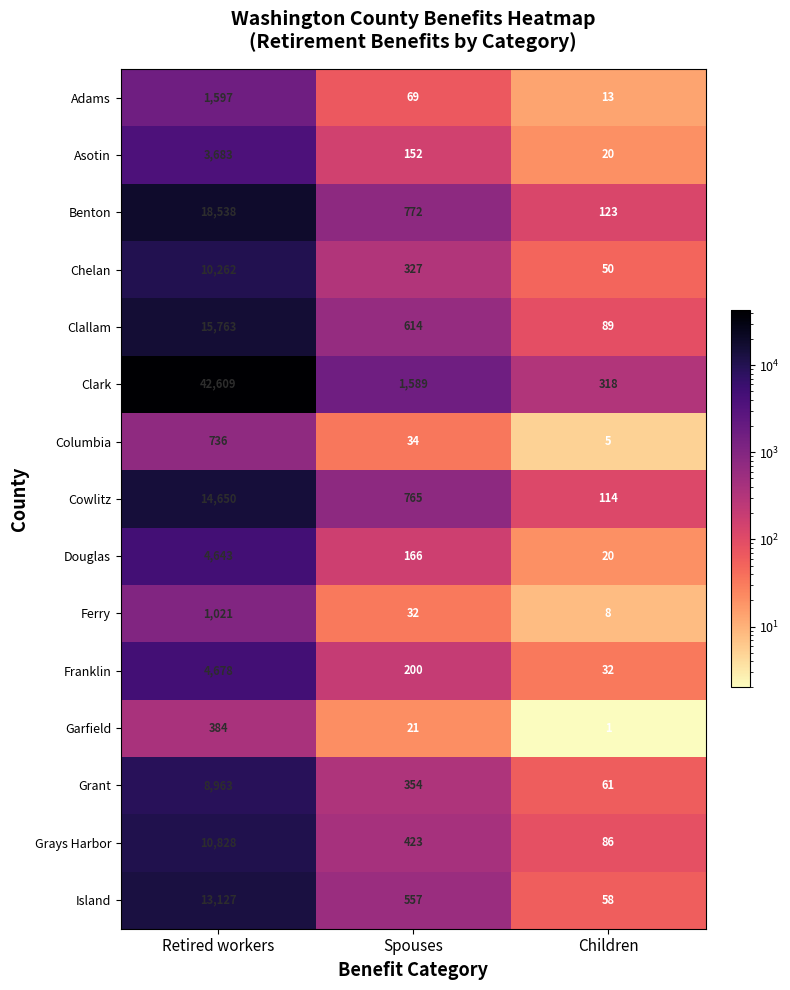

How many series are shown in this chart?

15